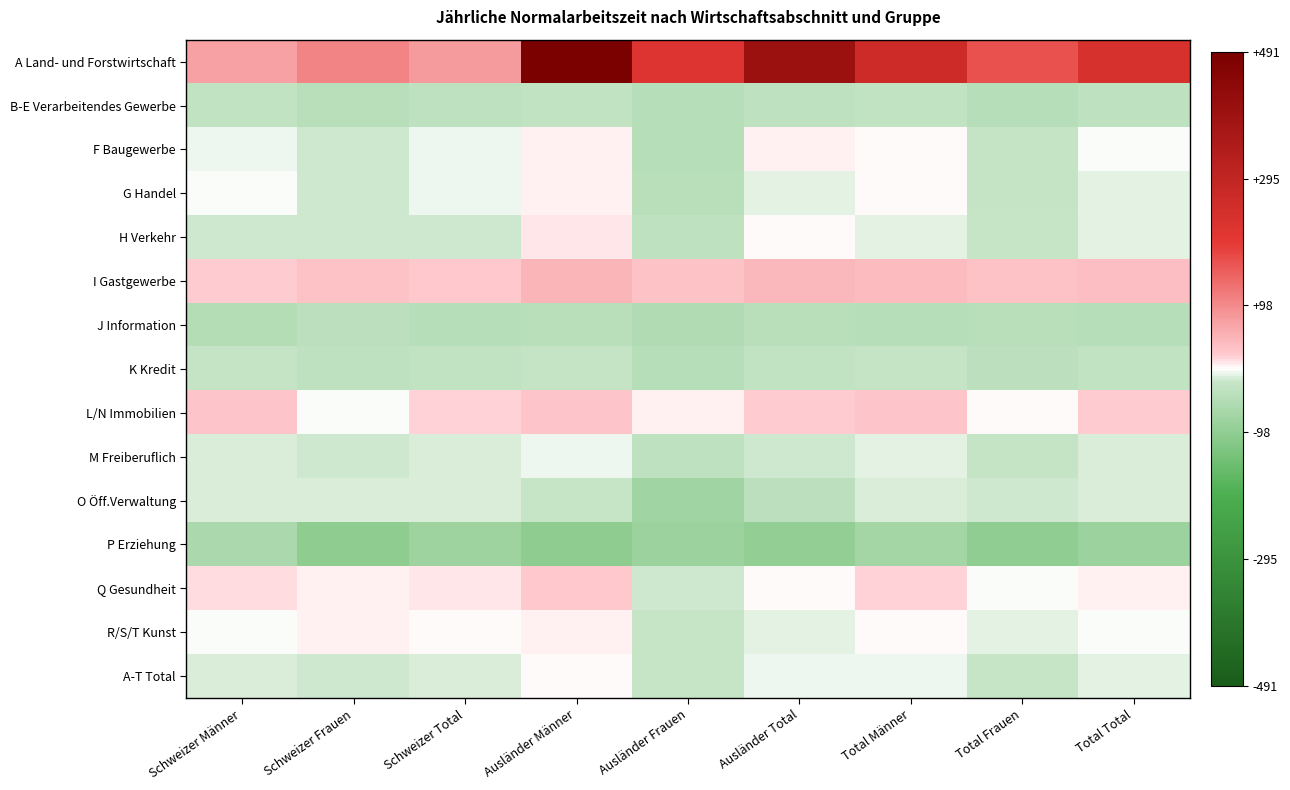

Reading left to right, extract all data points from this chart.

A Land- und Forstwirtschaft: Schweizer Männer=69.6	Schweizer Frauen=107.4	Schweizer Total=79.0	Ausländer Männer=491.4	Ausländer Frauen=215.4	Ausländer Total=399.9	Total Männer=261.2	Total Frauen=167.5	Total Total=234.3
B-E Verarbeitendes Gewerbe: Schweizer Männer=-30.0	Schweizer Frauen=-41.4	Schweizer Total=-32.0	Ausländer Männer=-28.6	Ausländer Frauen=-43.9	Ausländer Total=-32.1	Total Männer=-29.4	Total Frauen=-42.6	Total Total=-32.0
F Baugewerbe: Schweizer Männer=-5.4	Schweizer Frauen=-18.1	Schweizer Total=-6.4	Ausländer Männer=6.6	Ausländer Frauen=-44.6	Ausländer Total=5.5	Total Männer=0.7	Total Frauen=-23.4	Total Total=-0.5
G Handel: Schweizer Männer=-1.9	Schweizer Frauen=-16.7	Schweizer Total=-6.8	Ausländer Männer=4.0	Ausländer Frauen=-38.6	Ausländer Total=-9.3	Total Männer=0.6	Total Frauen=-25.6	Total Total=-7.8
H Verkehr: Schweizer Männer=-18.7	Schweizer Frauen=-15.6	Schweizer Total=-18.1	Ausländer Männer=9.1	Ausländer Frauen=-32.4	Ausländer Total=2.9	Total Männer=-8.8	Total Frauen=-20.9	Total Total=-10.8
I Gastgewerbe: Schweizer Männer=19.8	Schweizer Frauen=33.0	Schweizer Total=26.3	Ausländer Männer=49.3	Ausländer Frauen=34.1	Ausländer Total=43.9	Total Männer=40.6	Total Frauen=33.6	Total Total=37.8
J Information: Schweizer Männer=-48.0	Schweizer Frauen=-35.7	Schweizer Total=-46.0	Ausländer Männer=-38.6	Ausländer Frauen=-50.8	Ausländer Total=-40.7	Total Männer=-44.4	Total Frauen=-41.7	Total Total=-43.9
K Kredit: Schweizer Männer=-26.3	Schweizer Frauen=-33.6	Schweizer Total=-28.6	Ausländer Männer=-23.7	Ausländer Frauen=-42.8	Ausländer Total=-28.9	Total Männer=-25.5	Total Frauen=-35.9	Total Total=-28.7
L/N Immobilien: Schweizer Männer=28.5	Schweizer Frauen=-0.9	Schweizer Total=18.1	Ausländer Männer=27.8	Ausländer Frauen=5.3	Ausländer Total=21.3	Total Männer=28.2	Total Frauen=1.6	Total Total=19.5
M Freiberuflich: Schweizer Männer=-12.9	Schweizer Frauen=-18.9	Schweizer Total=-14.7	Ausländer Männer=-7.6	Ausländer Frauen=-33.8	Ausländer Total=-15.7	Total Männer=-10.5	Total Frauen=-25.5	Total Total=-15.2
O Öff.Verwaltung: Schweizer Männer=-13.0	Schweizer Frauen=-12.0	Schweizer Total=-12.8	Ausländer Männer=-21.3	Ausländer Frauen=-73.6	Ausländer Total=-37.7	Total Männer=-13.7	Total Frauen=-19.1	Total Total=-15.1
P Erziehung: Schweizer Männer=-58.0	Schweizer Frauen=-101.7	Schweizer Total=-77.4	Ausländer Männer=-100.1	Ausländer Frauen=-82.0	Ausländer Total=-93.1	Total Männer=-70.9	Total Frauen=-96.6	Total Total=-81.9
Q Gesundheit: Schweizer Männer=14.4	Schweizer Frauen=6.2	Schweizer Total=9.4	Ausländer Männer=26.0	Ausländer Frauen=-17.7	Ausländer Total=0.7	Total Männer=18.6	Total Frauen=-1.9	Total Total=6.4
R/S/T Kunst: Schweizer Männer=-0.9	Schweizer Frauen=5.3	Schweizer Total=1.5	Ausländer Männer=4.7	Ausländer Frauen=-22.4	Ausländer Total=-9.3	Total Männer=1.4	Total Frauen=-9.2	Total Total=-3.4
A-T Total: Schweizer Männer=-14.2	Schweizer Frauen=-18.1	Schweizer Total=-15.3	Ausländer Männer=2.3	Ausländer Frauen=-22.9	Ausländer Total=-4.6	Total Männer=-7.4	Total Frauen=-19.9	Total Total=-11.0